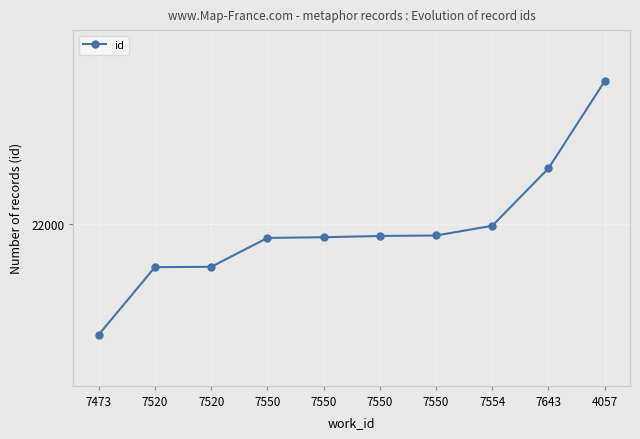

What is the label of the 10th point from the left?

4057